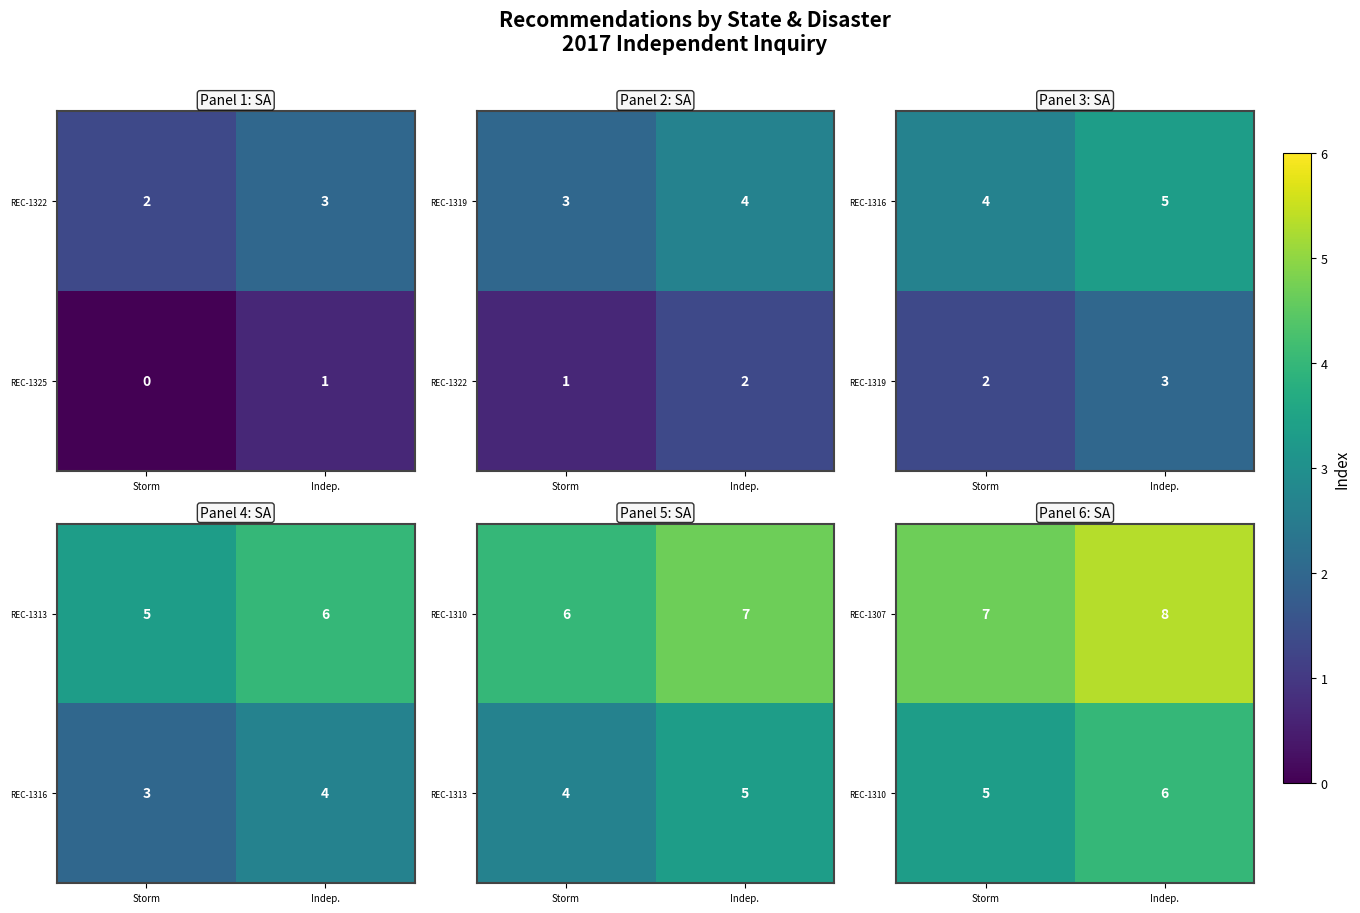

Is it true that REC-1307 equals 5 at Indep.?

False